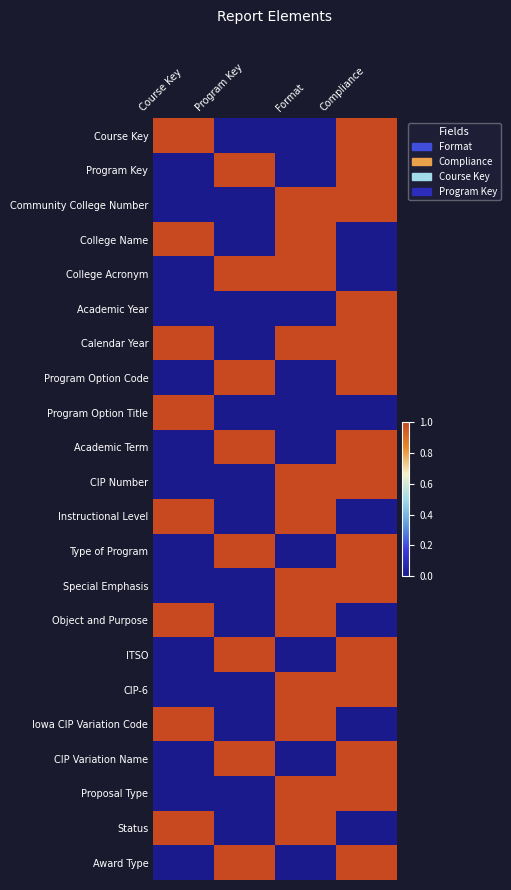

Reading right to left, what are all the values shown in this chart?

Course Key: Compliance=1	Format=0	Program Key=0	Course Key=1
Program Key: Compliance=1	Format=0	Program Key=1	Course Key=0
Community College Number: Compliance=1	Format=1	Program Key=0	Course Key=0
College Name: Compliance=0	Format=1	Program Key=0	Course Key=1
College Acronym: Compliance=0	Format=1	Program Key=1	Course Key=0
Academic Year: Compliance=1	Format=0	Program Key=0	Course Key=0
Calendar Year: Compliance=1	Format=1	Program Key=0	Course Key=1
Program Option Code: Compliance=1	Format=0	Program Key=1	Course Key=0
Program Option Title: Compliance=0	Format=0	Program Key=0	Course Key=1
Academic Term: Compliance=1	Format=0	Program Key=1	Course Key=0
CIP Number: Compliance=1	Format=1	Program Key=0	Course Key=0
Instructional Level: Compliance=0	Format=1	Program Key=0	Course Key=1
Type of Program: Compliance=1	Format=0	Program Key=1	Course Key=0
Special Emphasis: Compliance=1	Format=1	Program Key=0	Course Key=0
Object and Purpose: Compliance=0	Format=1	Program Key=0	Course Key=1
ITSO: Compliance=1	Format=0	Program Key=1	Course Key=0
CIP-6: Compliance=1	Format=1	Program Key=0	Course Key=0
Iowa CIP Variation Code: Compliance=0	Format=1	Program Key=0	Course Key=1
CIP Variation Name: Compliance=1	Format=0	Program Key=1	Course Key=0
Proposal Type: Compliance=1	Format=1	Program Key=0	Course Key=0
Status: Compliance=0	Format=1	Program Key=0	Course Key=1
Award Type: Compliance=1	Format=0	Program Key=1	Course Key=0